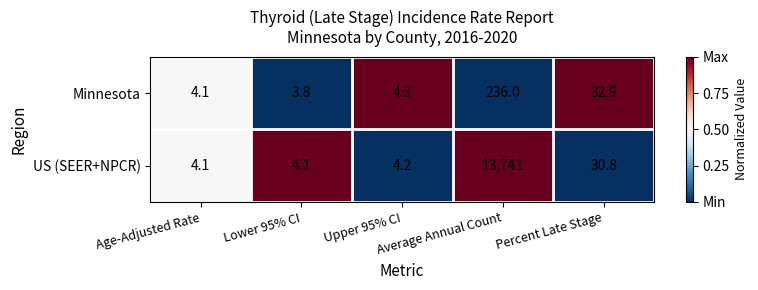

What is the sum of all Minnesota values?

281.1